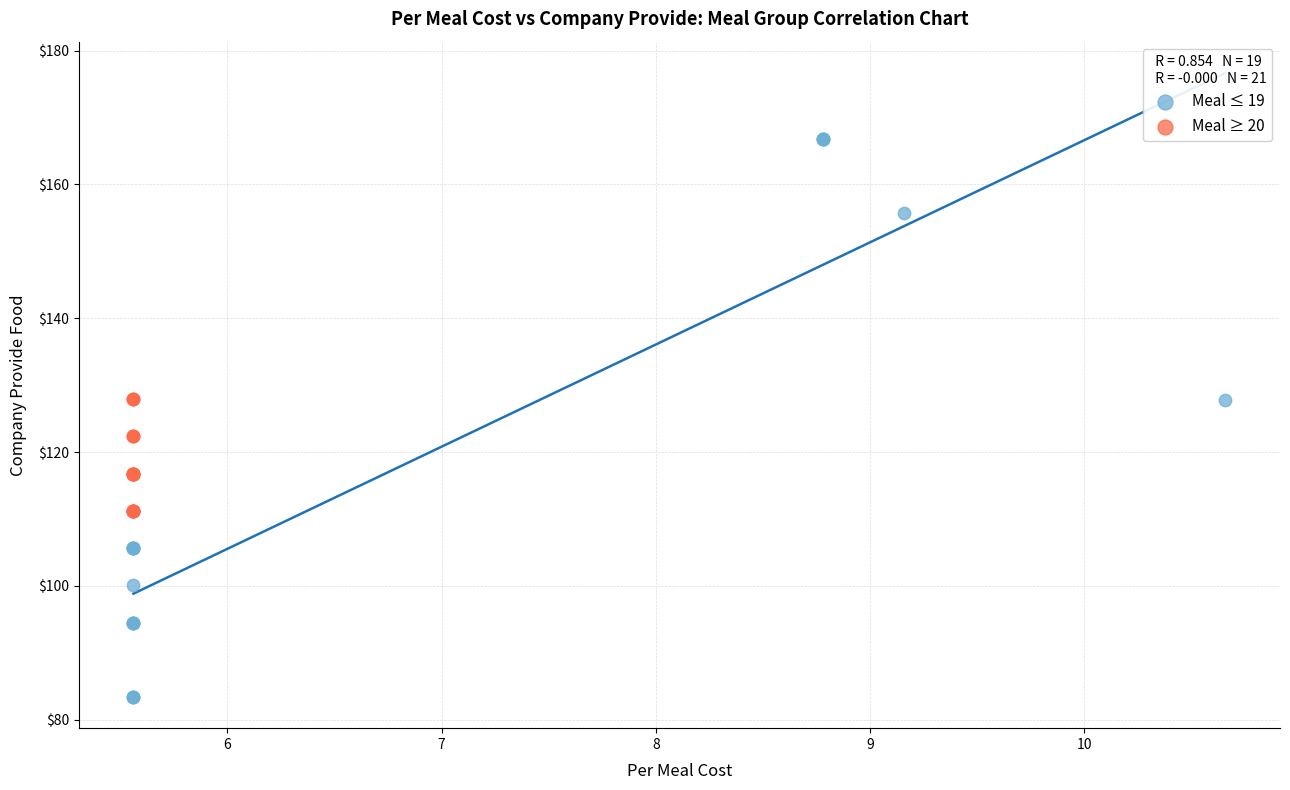

Which series reaches the maximum Y coordinate?

Meal ≤ 19